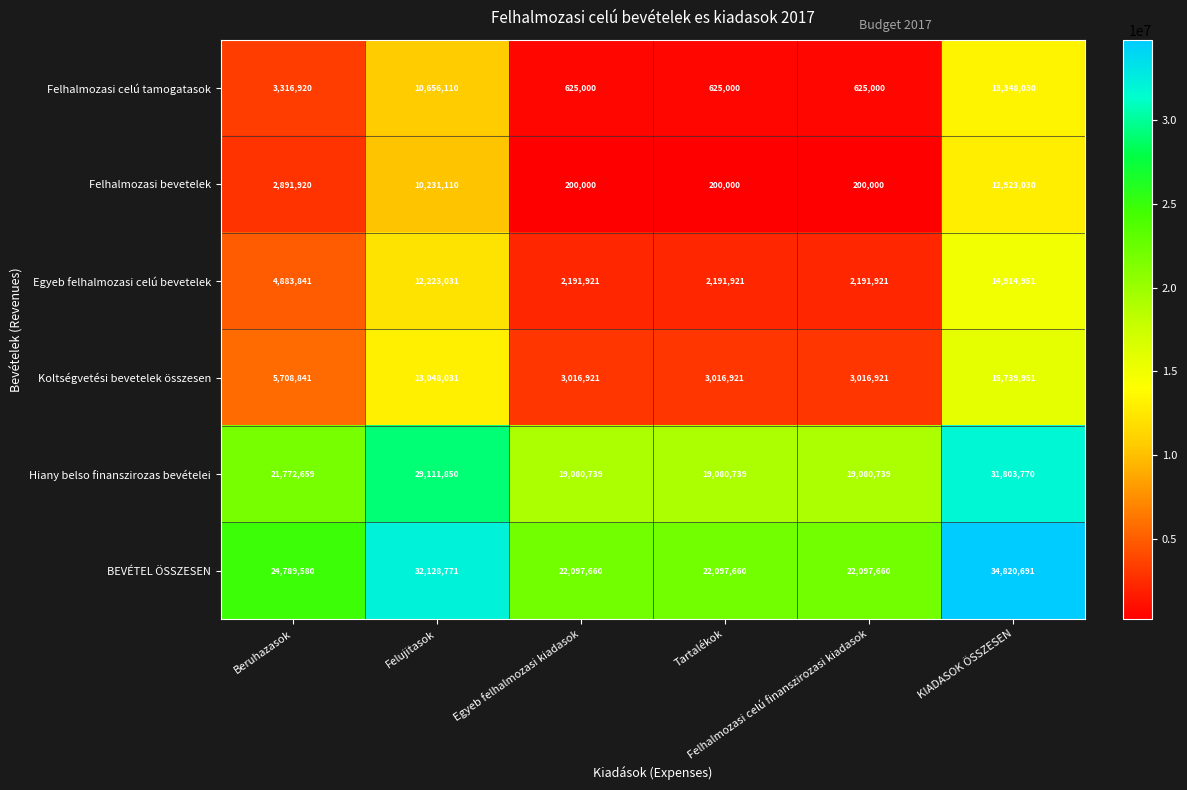

What is the average value of the Koltségvetési bevetelek összesen series?

7257931